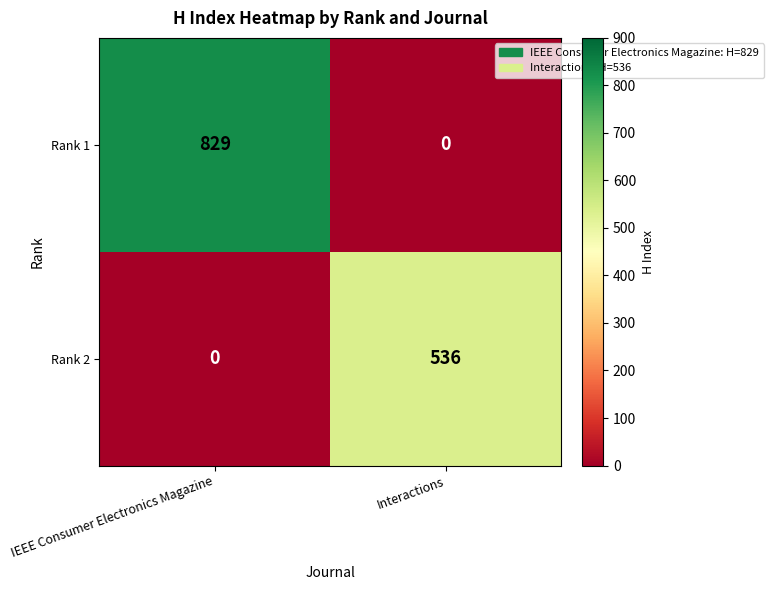

The value of Rank 2 at Interactions is 935. True or false?

False